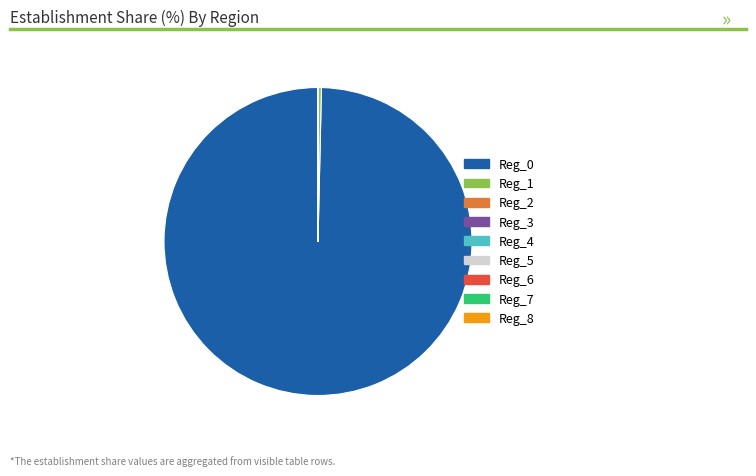

Is there a majority slice in this chart?

Yes